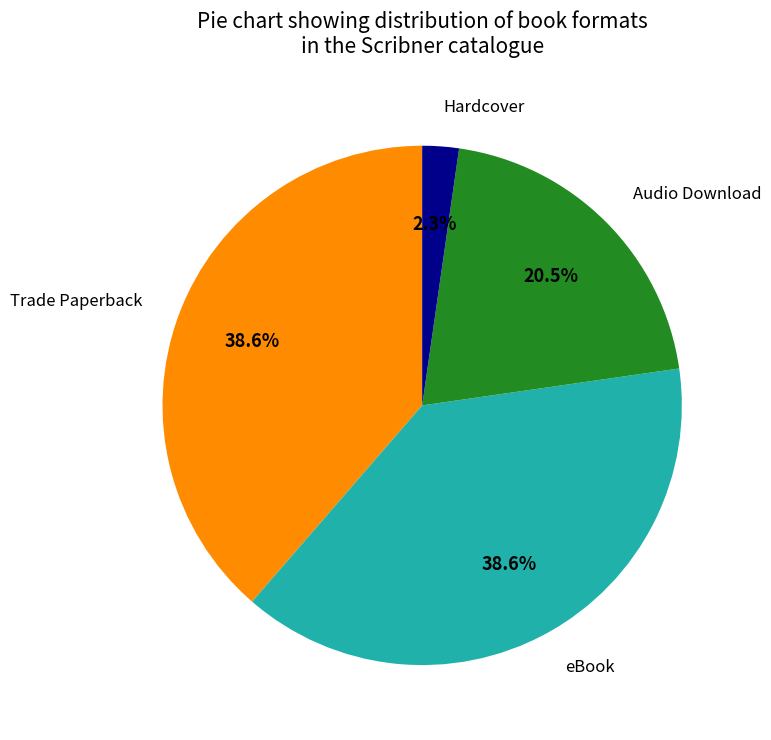

Which has a higher value, Hardcover or eBook?

eBook